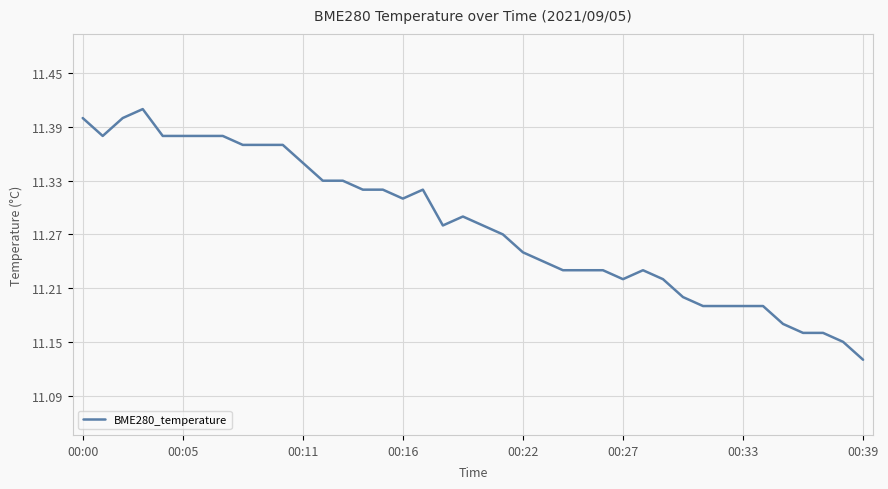

What is the difference between the maximum and minimum values?

0.3